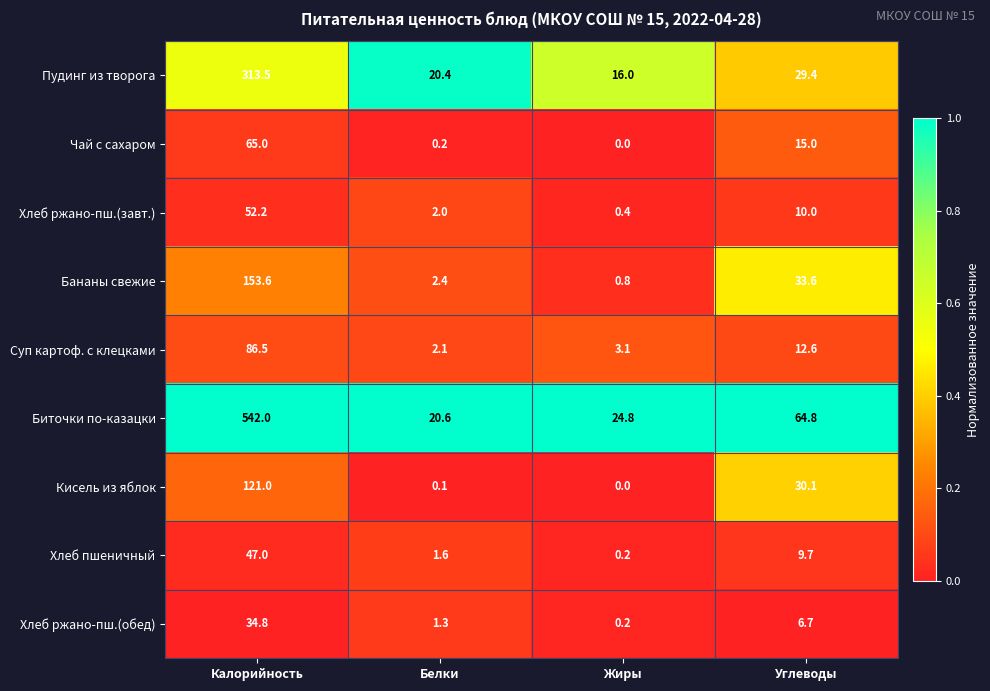

How many categories are shown in the chart?

4